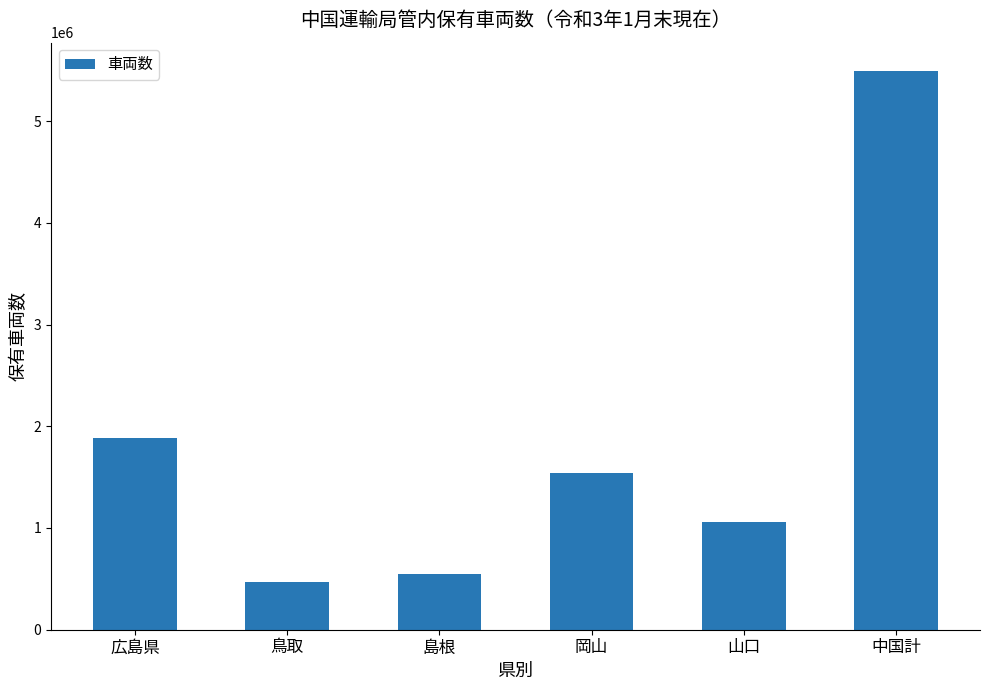

What is the difference between the maximum and minimum values?

5030675